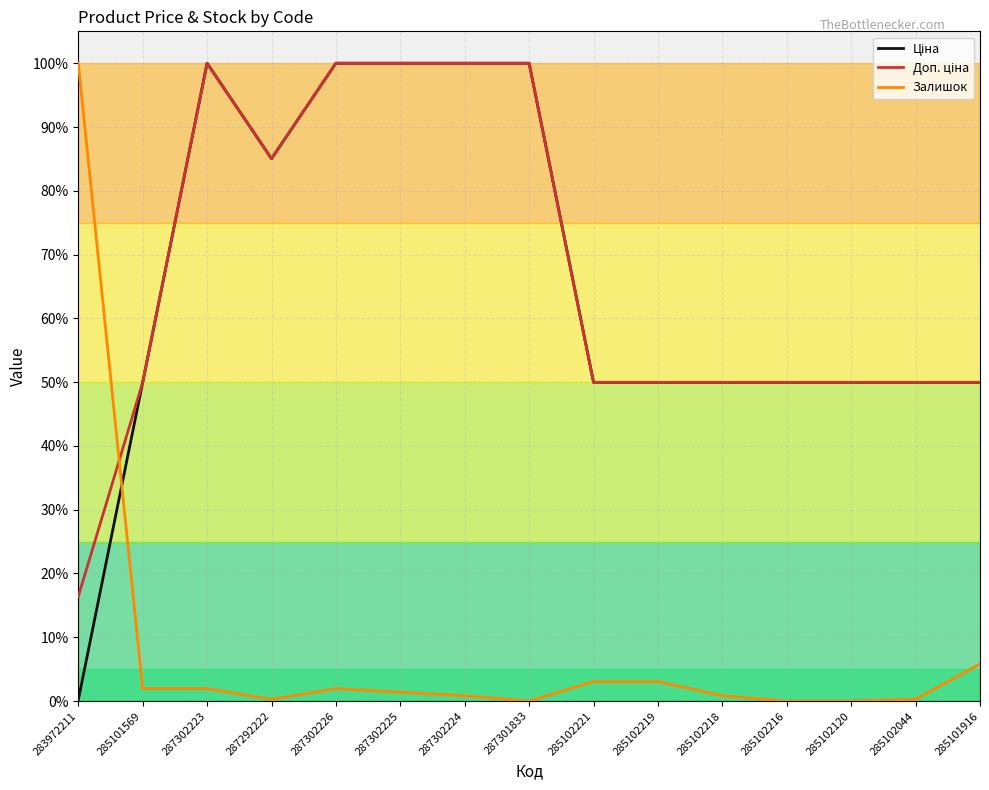

What is the average value of the Ціна series?

0.7